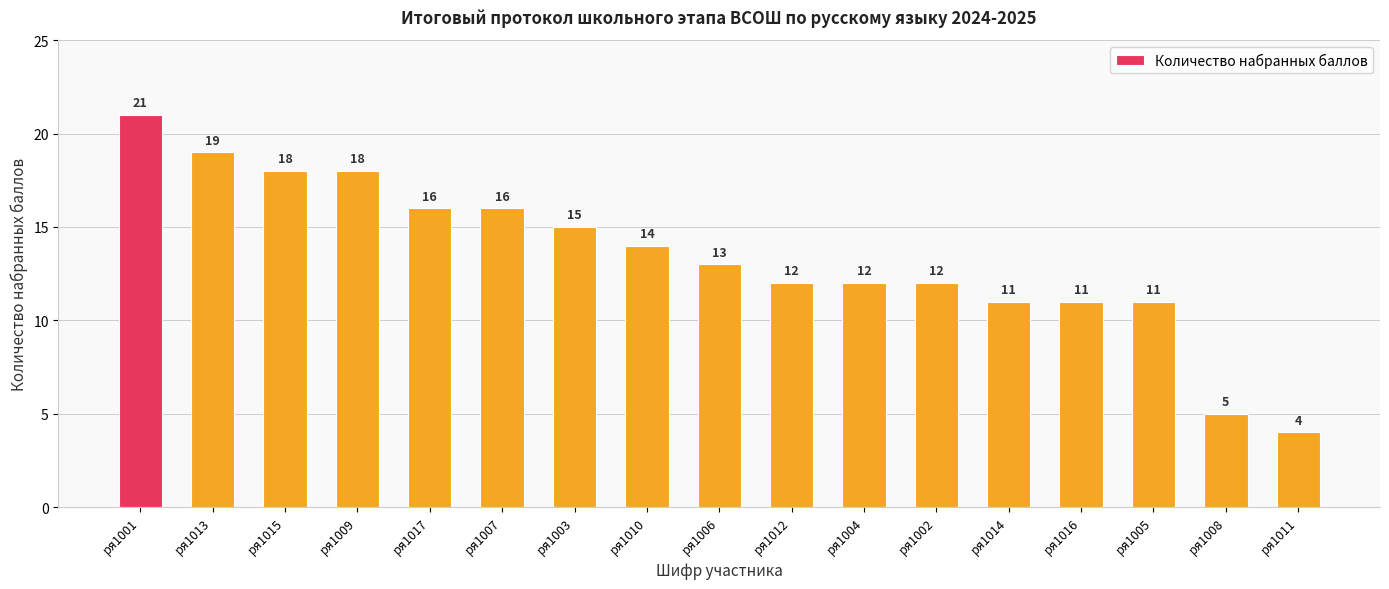

What is the sum of the values at ря1002 and ря1001?

33